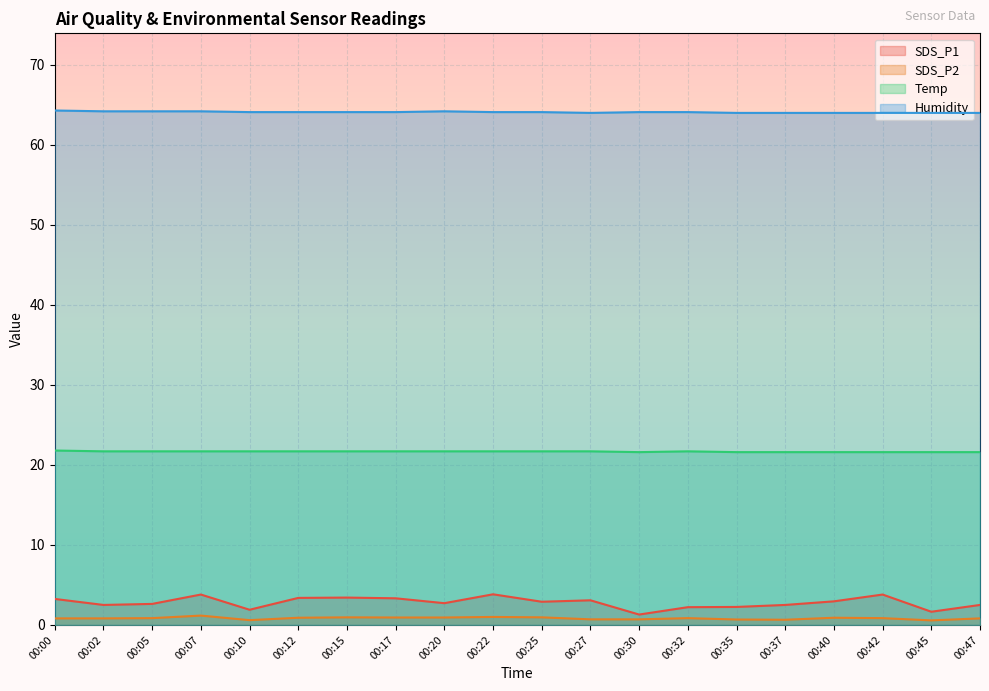

The value of SDS_P1 at 00:47 is 3.7. True or false?

False